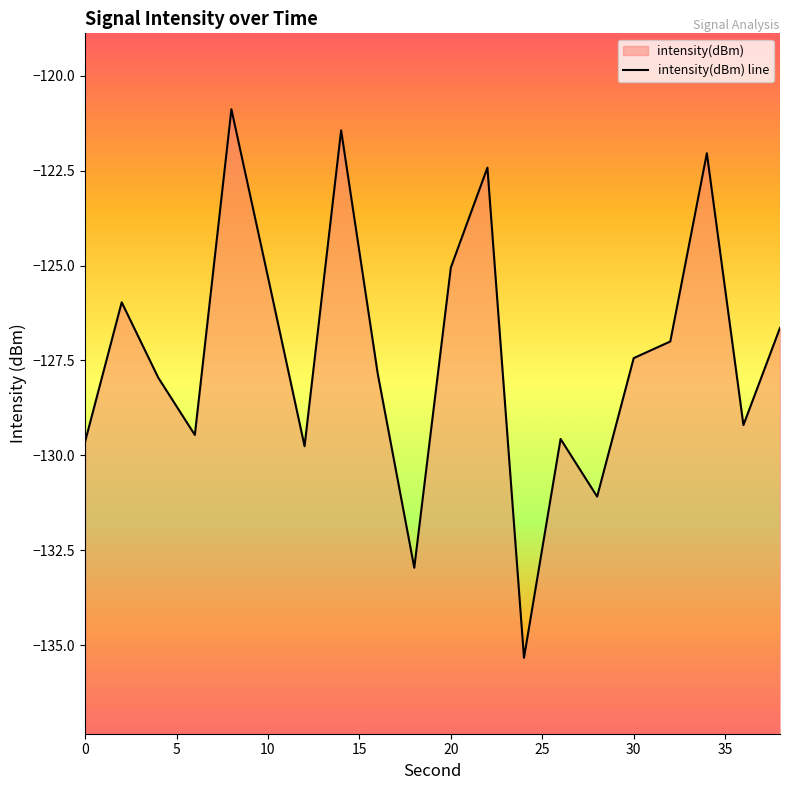

How many lines are shown in the chart?

1